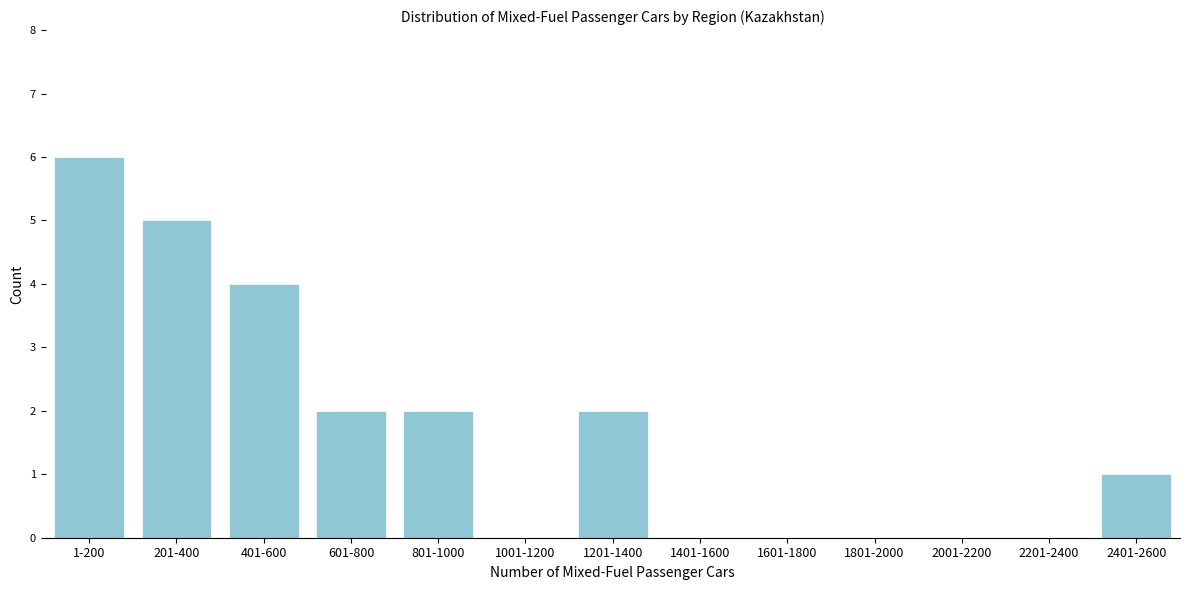

Reading left to right, extract all data points from this chart.

1-200=6	201-400=5	401-600=4	601-800=2	801-1000=2	1001-1200=0	1201-1400=2	1401-1600=0	1601-1800=0	1801-2000=0	2001-2200=0	2201-2400=0	2401-2600=1